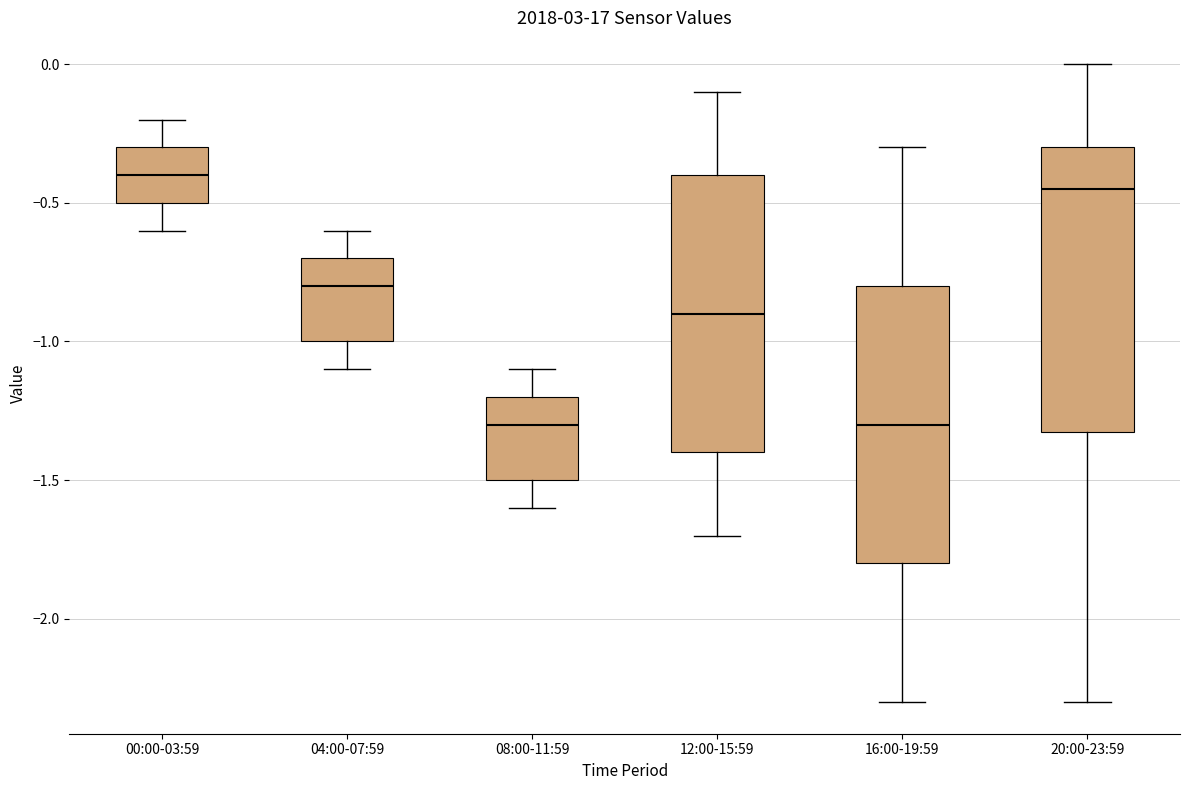

Reading left to right, transcribe this box plot: for each box, give where its median line is, the range the box spans, and where its two whiskers end, as read against the y-axis. The values are not printed on the chart, so give them approximately, as read against the axis.

00:00-03:59: median -0.40, box -0.50 to -0.30, whiskers -0.60 to -0.20
04:00-07:59: median -0.80, box -1.00 to -0.70, whiskers -1.10 to -0.60
08:00-11:59: median -1.30, box -1.50 to -1.20, whiskers -1.60 to -1.10
12:00-15:59: median -0.90, box -1.40 to -0.40, whiskers -1.70 to -0.10
16:00-19:59: median -1.30, box -1.80 to -0.80, whiskers -2.30 to -0.30
20:00-23:59: median -0.45, box -1.30 to -0.30, whiskers -2.30 to 0.00